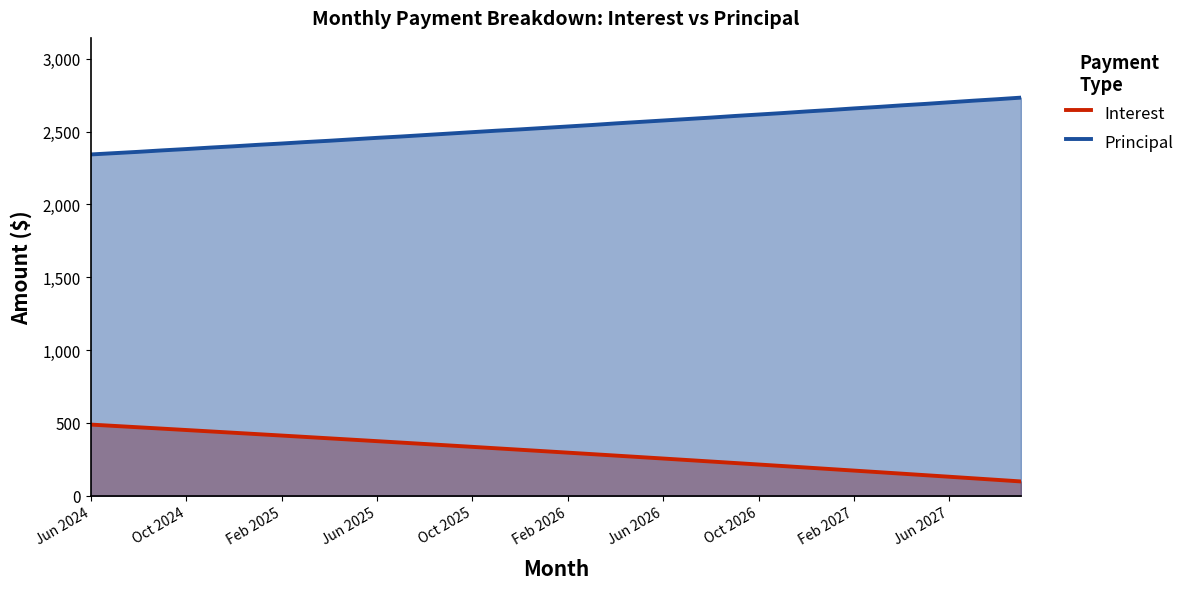

What is the spread (max minus min) of values at Jun 2026?

2319.8